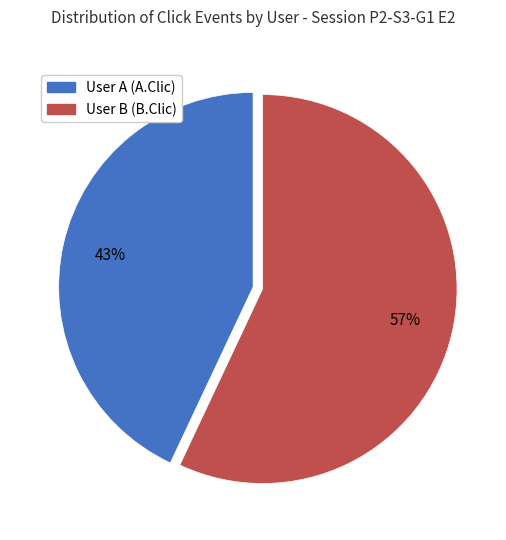

Which category has the smallest portion of the pie?

User A (A.Clic)